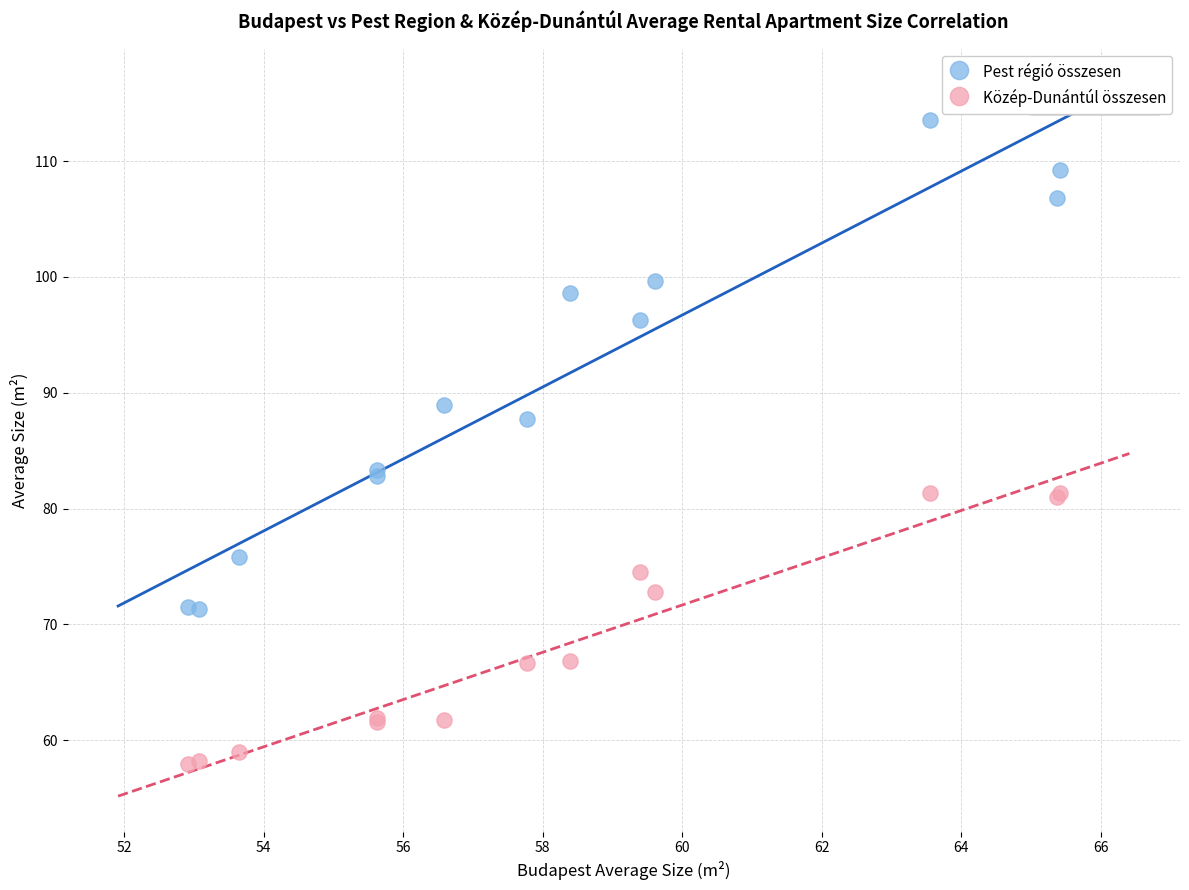

What are all the series names shown in the legend?

Pest régió összesen, Közép-Dunántúl összesen